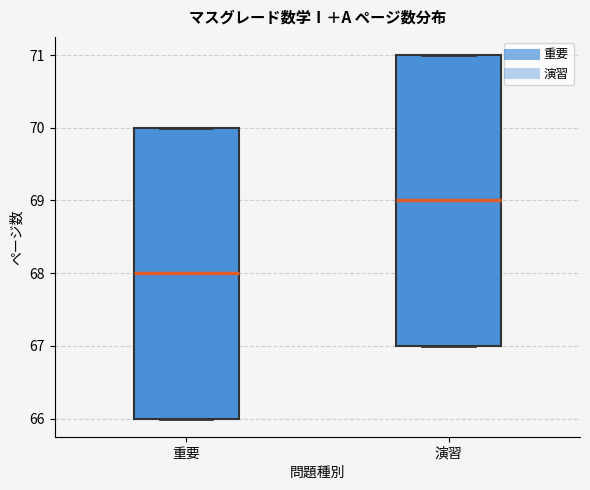

Where is the upper edge of the box for 演習 on the y-axis? The values are not printed on the chart, so give them approximately, as read against the axis.

71